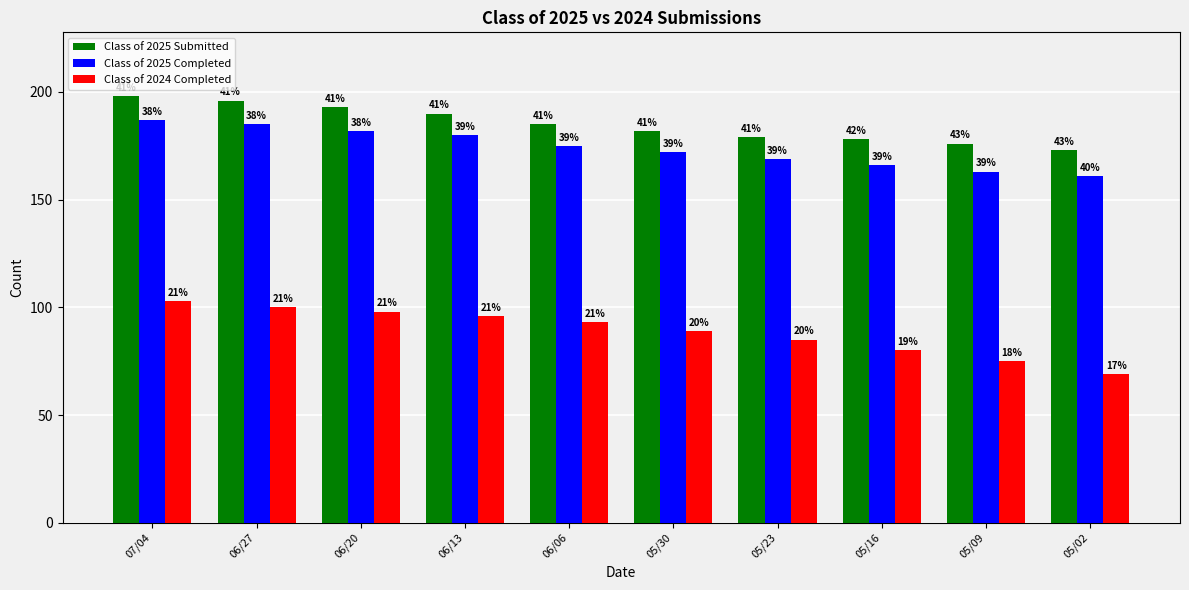

Reading left to right, transcribe all the data shown in this chart.

Class of 2025 Submitted: 07/04=198	06/27=196	06/20=193	06/13=190	06/06=185	05/30=182	05/23=179	05/16=178	05/09=176	05/02=173
Class of 2025 Completed: 07/04=187	06/27=185	06/20=182	06/13=180	06/06=175	05/30=172	05/23=169	05/16=166	05/09=163	05/02=161
Class of 2024 Completed: 07/04=103	06/27=100	06/20=98	06/13=96	06/06=93	05/30=89	05/23=85	05/16=80	05/09=75	05/02=69